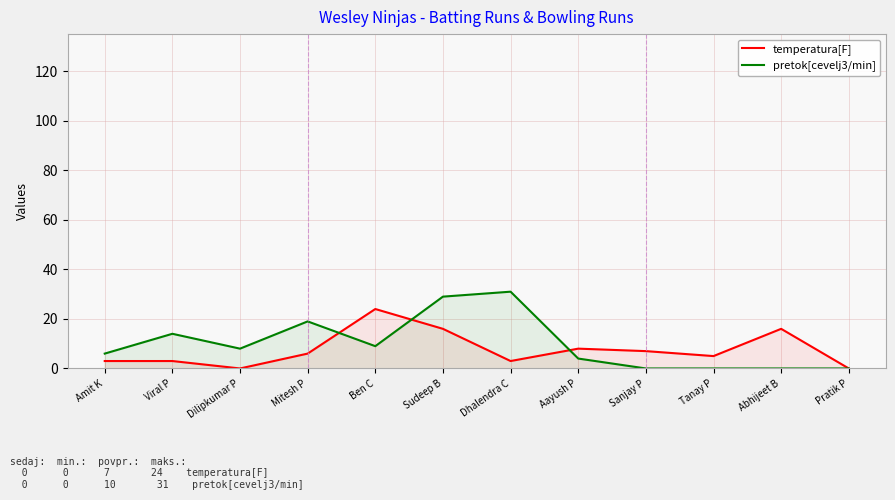

Read the pretok[cevelj3/min] value at Sudeep B.

29